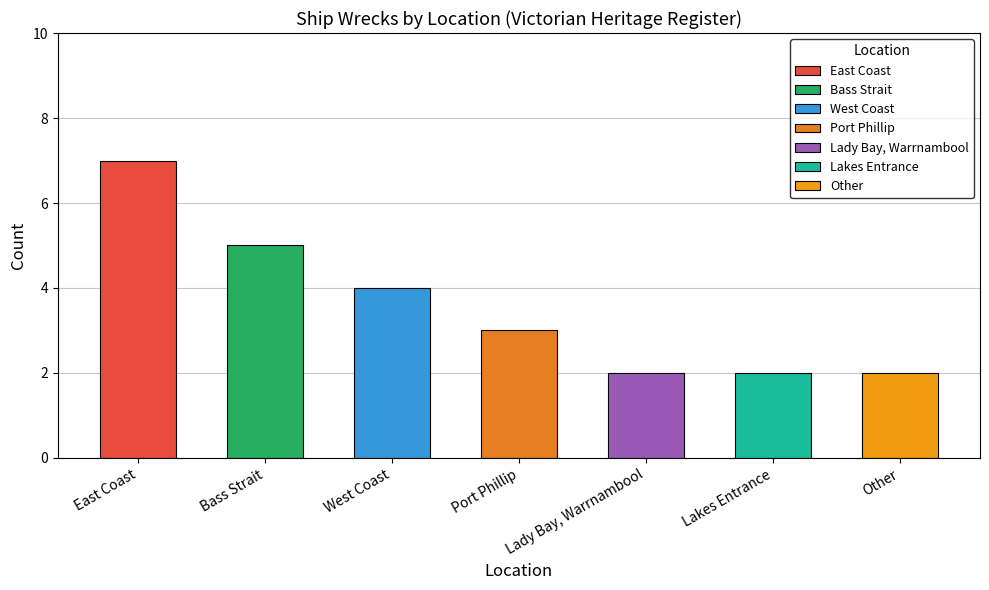

Are the bars horizontal?

No